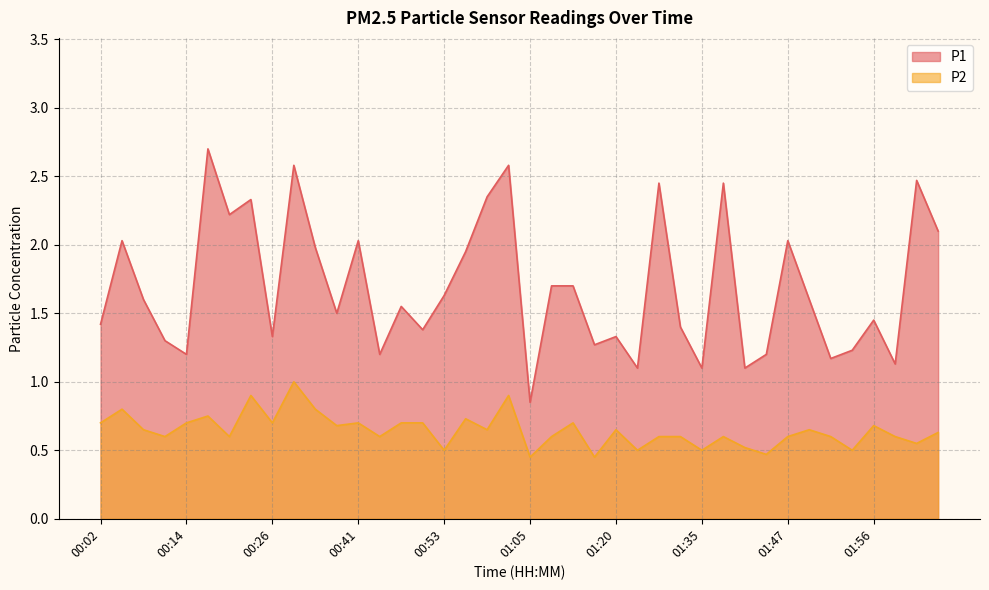

How many lines are shown in the chart?

2